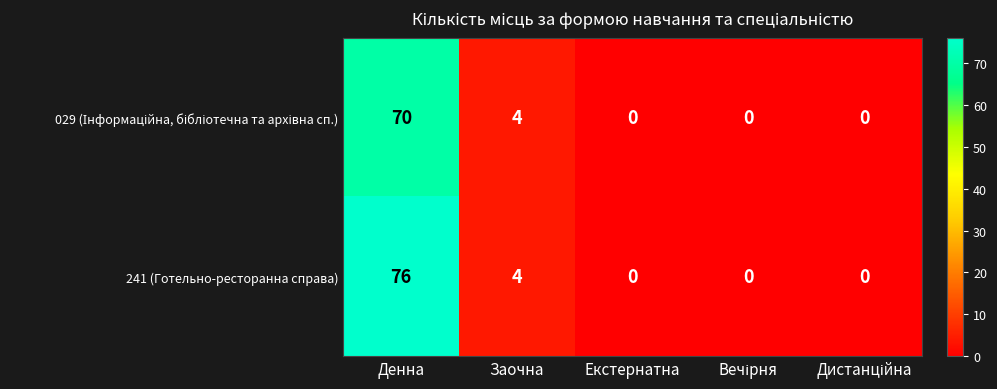

What is the spread (max minus min) of values at Денна?

6